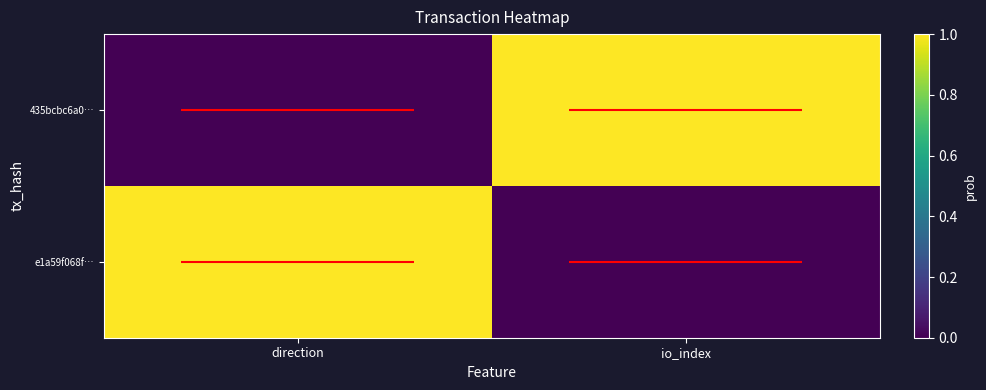

At how many categories does at least one series exceed 0?

2